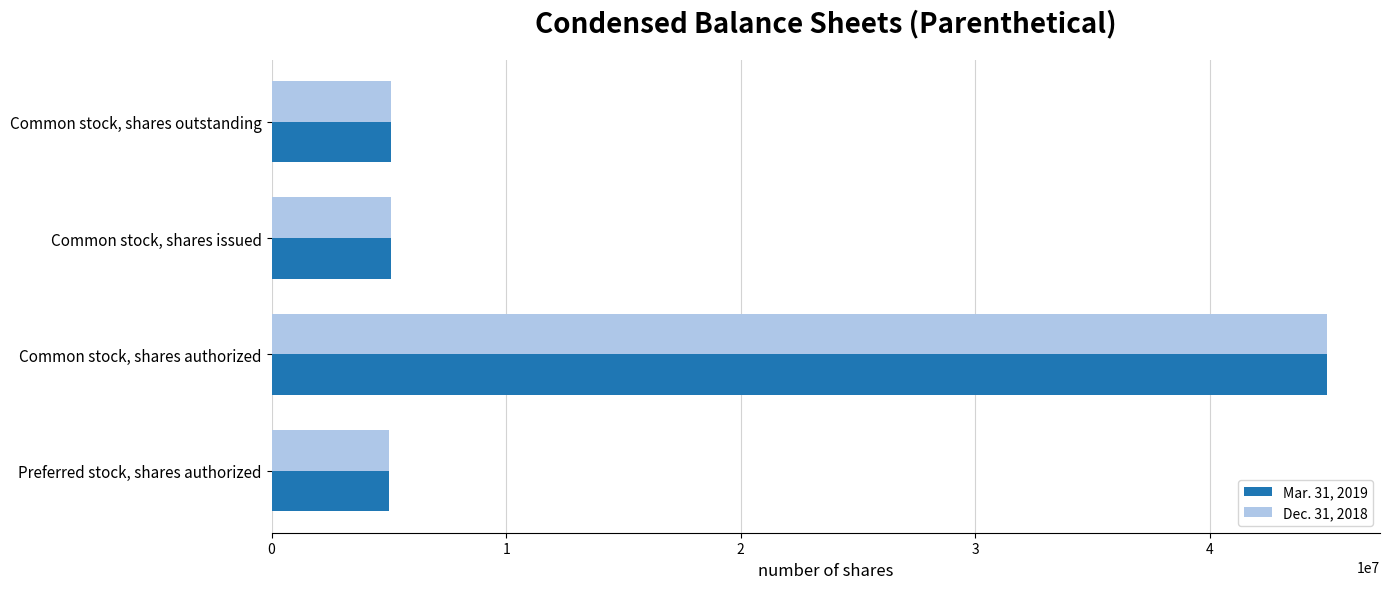

True or false: Mar. 31, 2019 has a value of 2076919 at Common stock, shares issued.

False